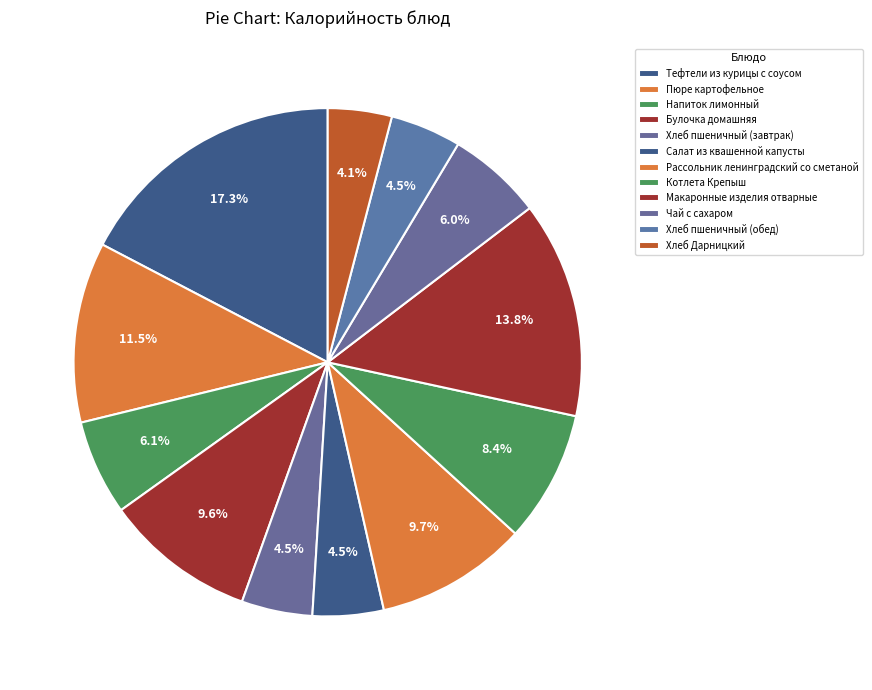

To the nearest percent, what percentage of the pie is Рассольник ленинградский со сметаной?

10%